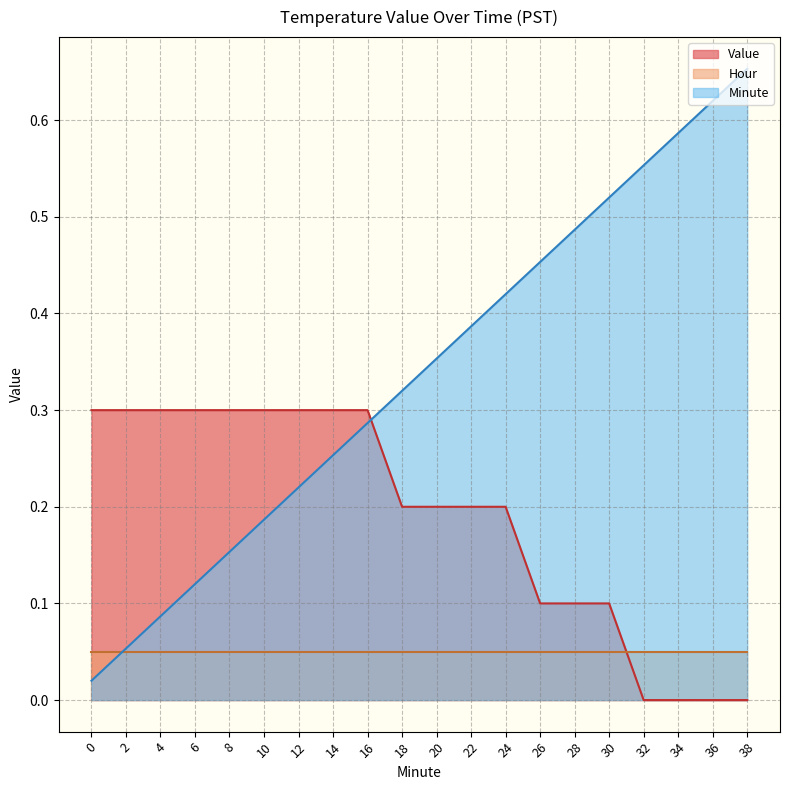

Which series changed the most between 10 and 26?

Minute